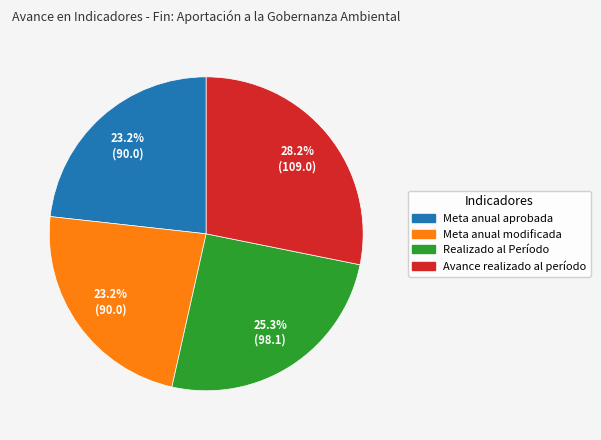

Which slice is the largest?

Avance realizado al período